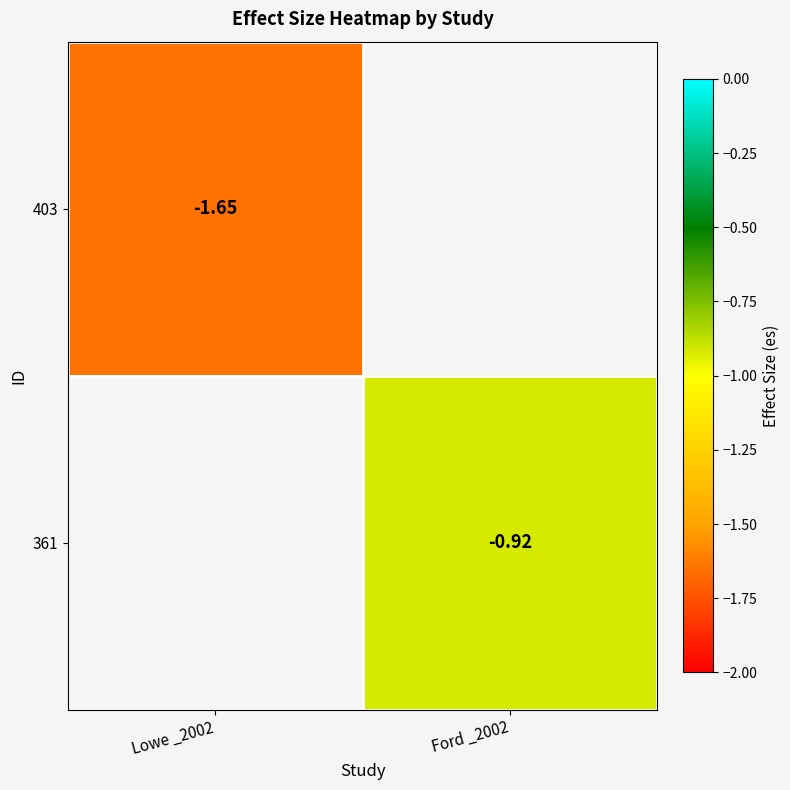

At which label does 403 reach its peak?

Lowe _2002